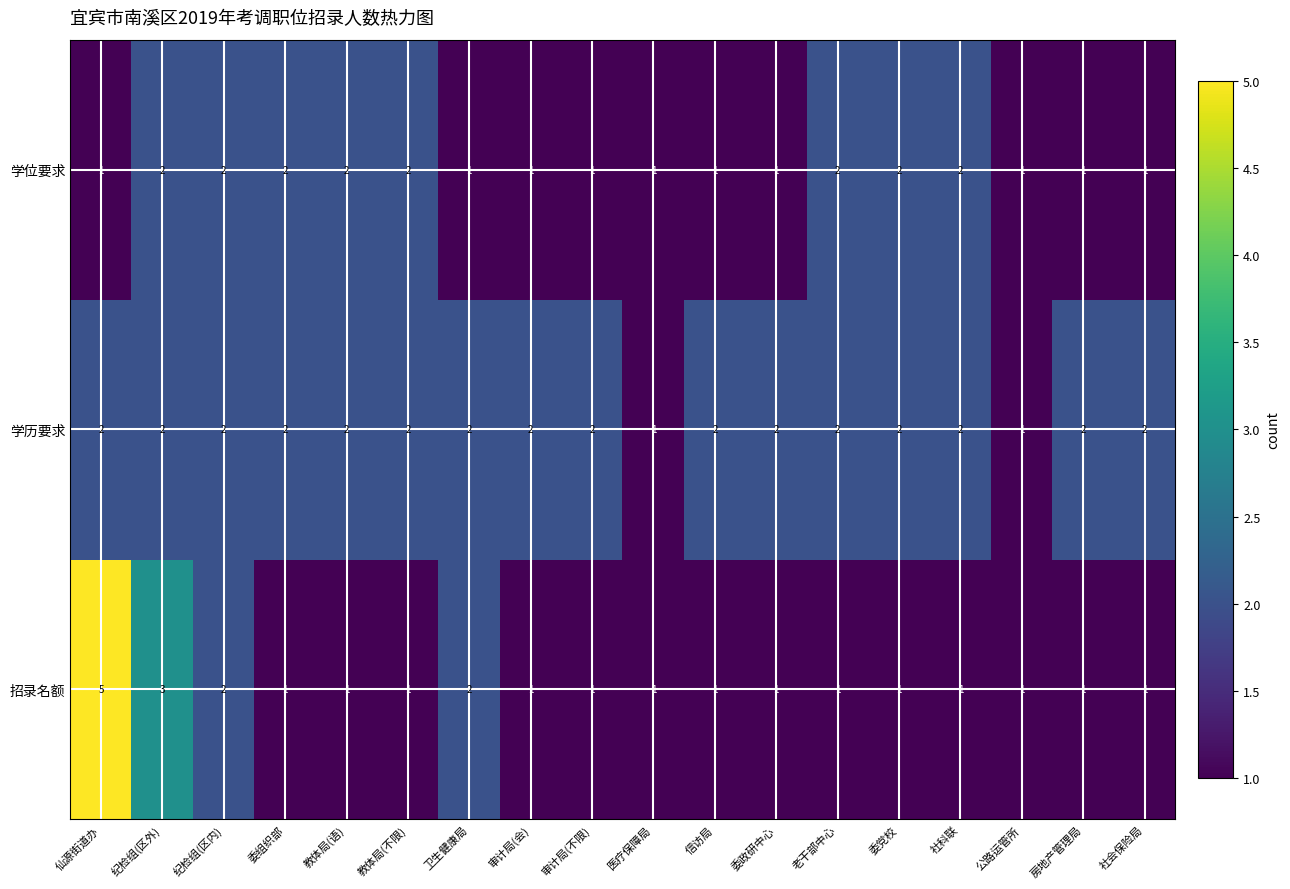

Between 纪检组(区外) and 教体局(语), which series saw the biggest shift?

招录名额